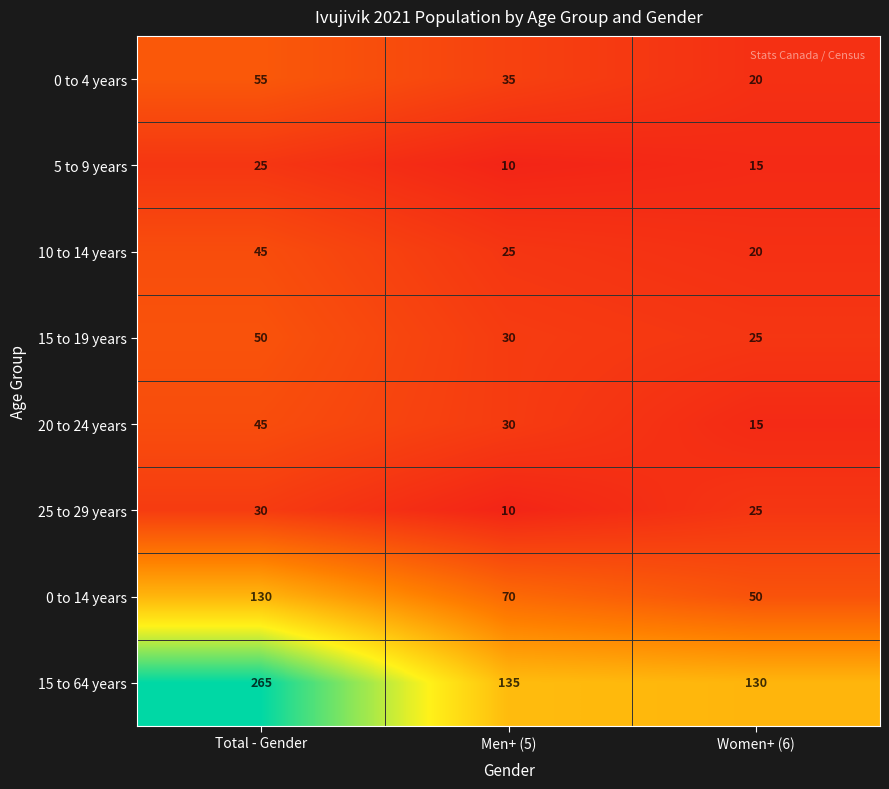

Reading left to right, what are all the values shown in this chart?

0 to 4 years: Total - Gender=55	Men+ (5)=35	Women+ (6)=20
5 to 9 years: Total - Gender=25	Men+ (5)=10	Women+ (6)=15
10 to 14 years: Total - Gender=45	Men+ (5)=25	Women+ (6)=20
15 to 19 years: Total - Gender=50	Men+ (5)=30	Women+ (6)=25
20 to 24 years: Total - Gender=45	Men+ (5)=30	Women+ (6)=15
25 to 29 years: Total - Gender=30	Men+ (5)=10	Women+ (6)=25
0 to 14 years: Total - Gender=130	Men+ (5)=70	Women+ (6)=50
15 to 64 years: Total - Gender=265	Men+ (5)=135	Women+ (6)=130